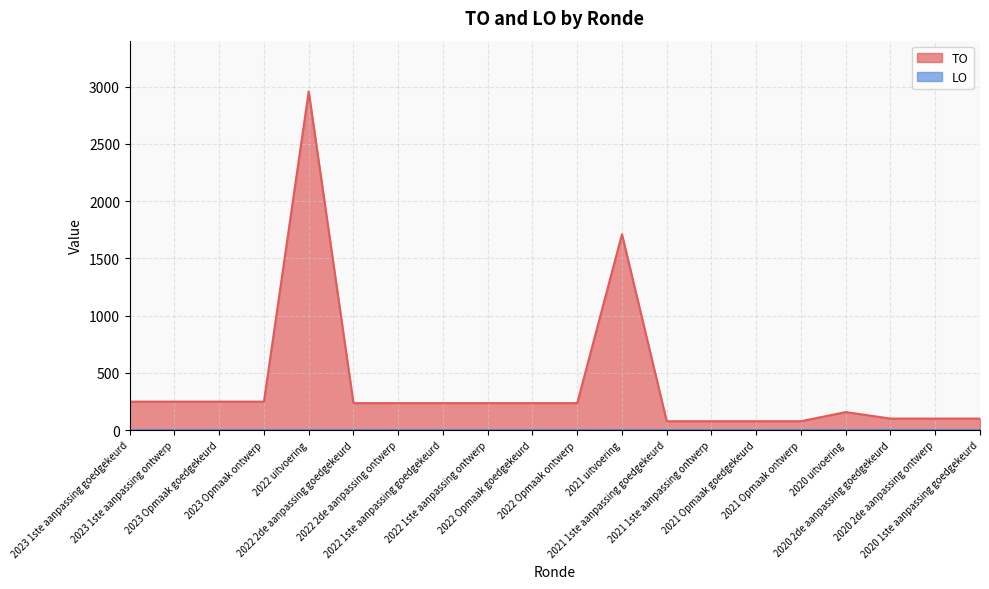

What is the label of the 11th point from the right?

2022 Opmaak goedgekeurd